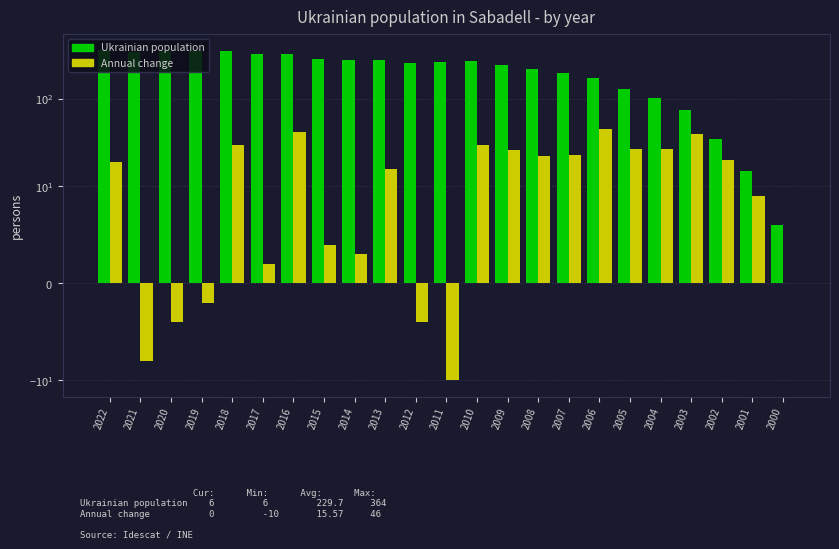

The value of Ukrainian population at 2018 is 173. True or false?

False